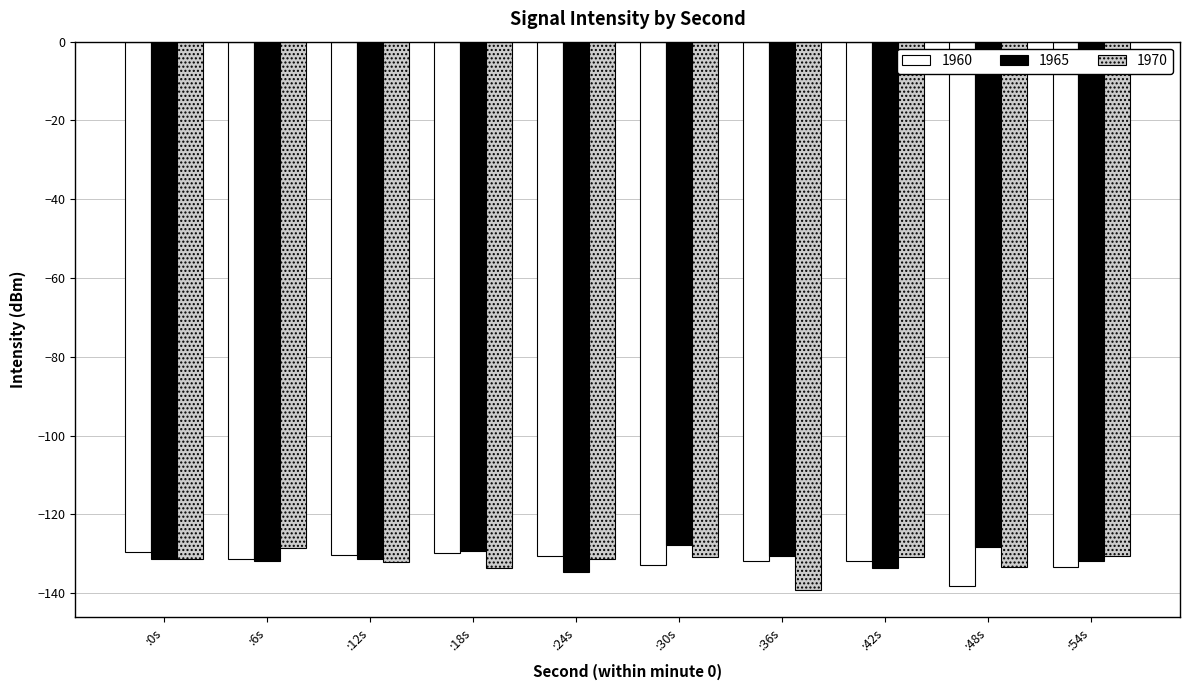

What is the total value across all series at :12s?

-393.6